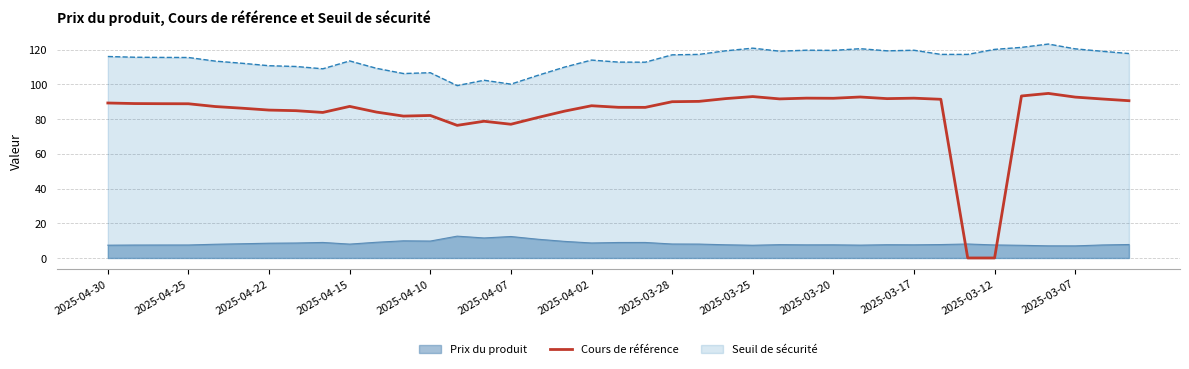

What is the difference between the maximum and minimum values in the Seuil de sécurité series?

23.9